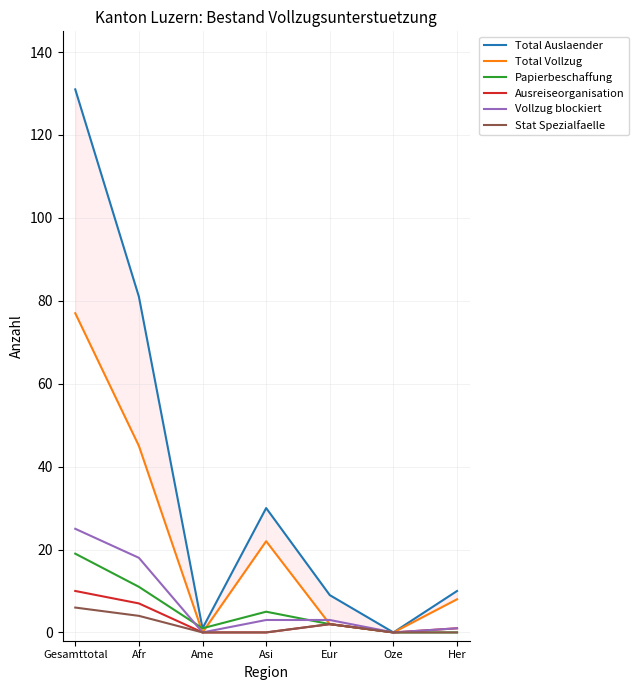

What is the difference between the maximum and minimum values in the Ausreiseorganisation series?

10